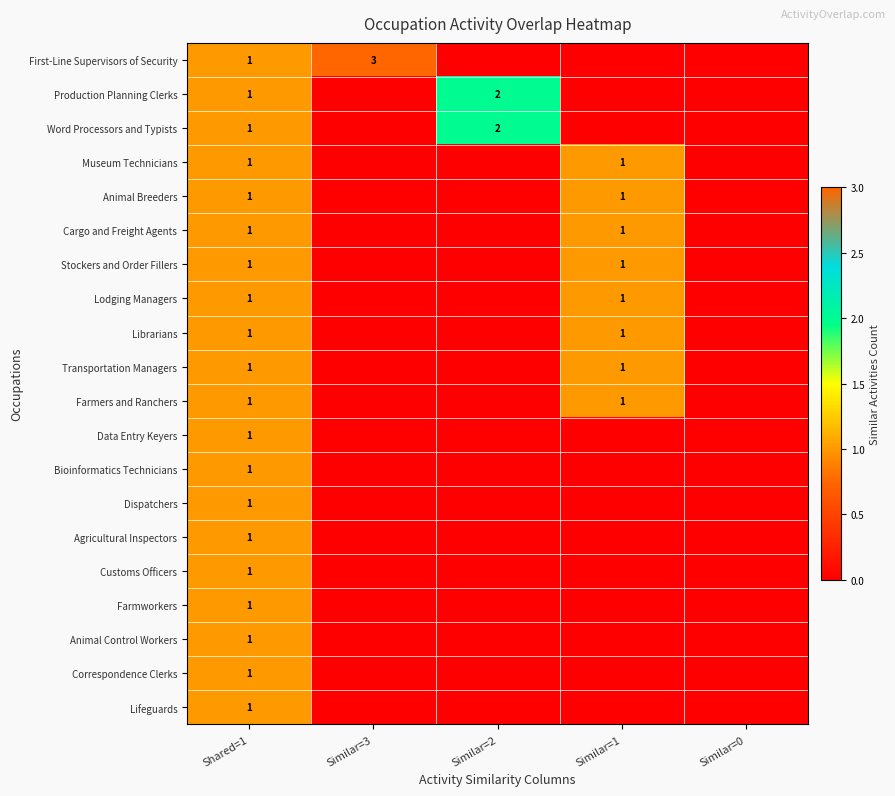

The Stockers and Order Fillers series shows 1 at Shared=1. True or false?

True